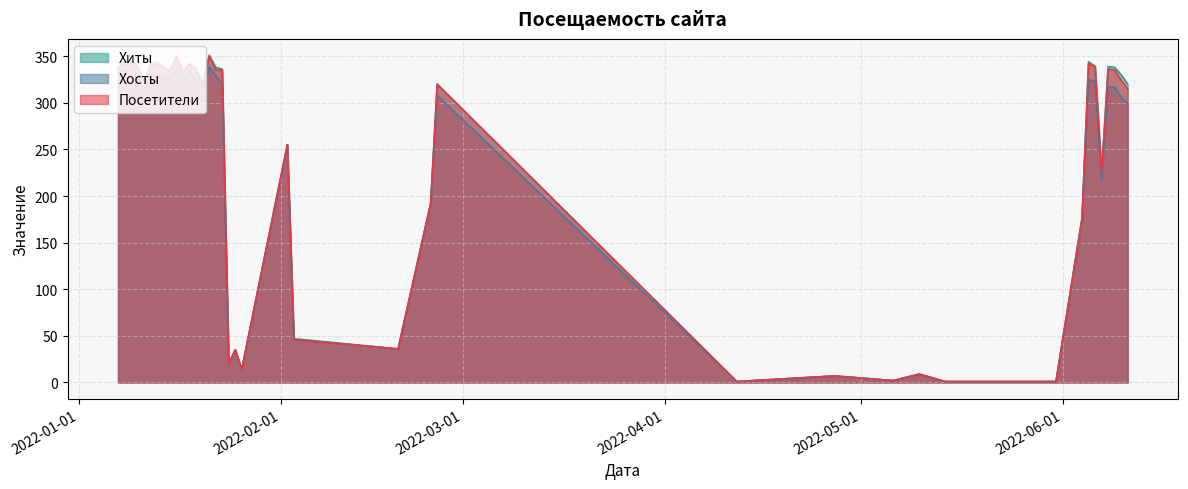

How many interior local peaks does the Посетители series have?

12